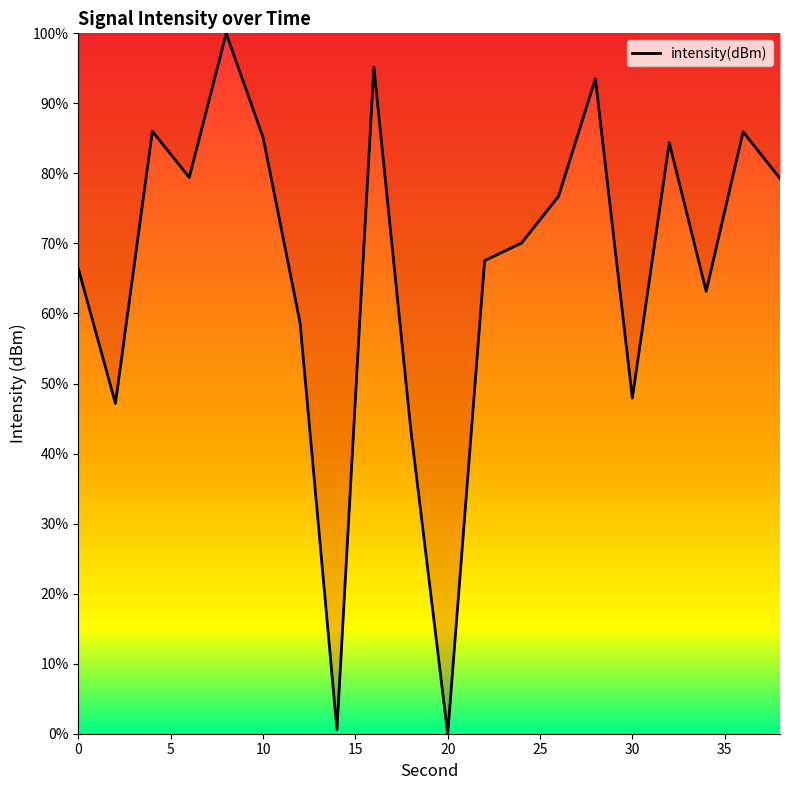

What is the maximum value shown in the chart?

100.0